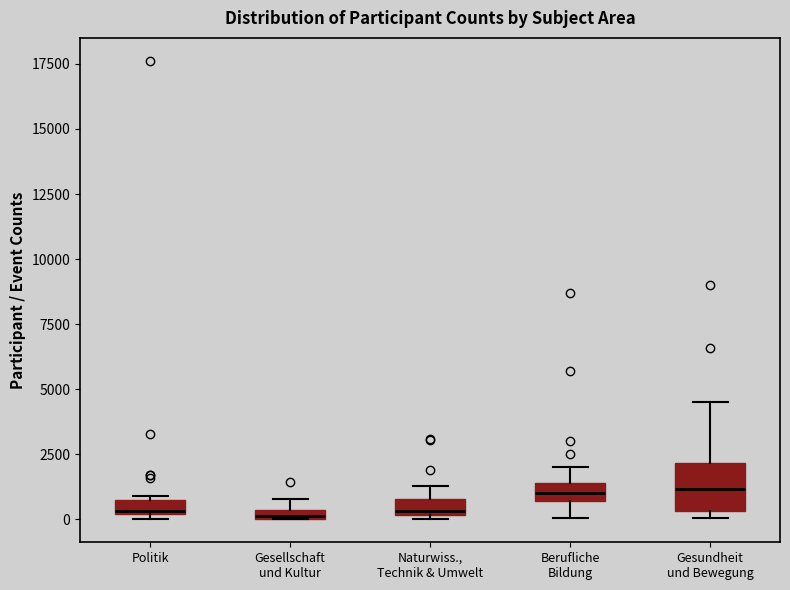

Which box is the tallest, from its lower edge to its upper edge?

Gesundheit und Bewegung